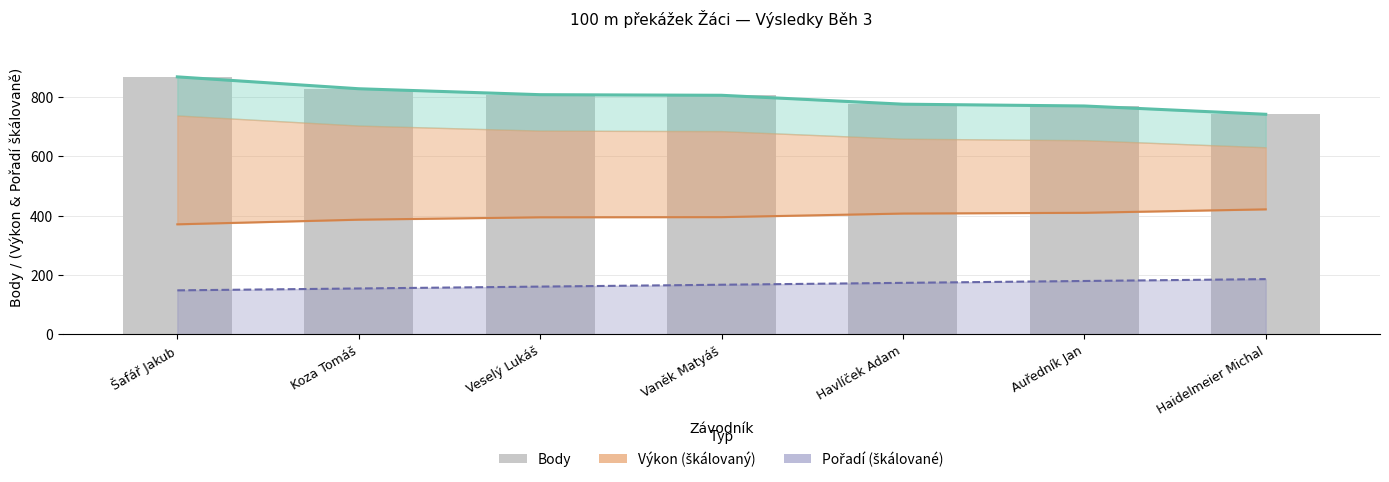

What is the total value across all series at Šafář Jakub?

2252.7